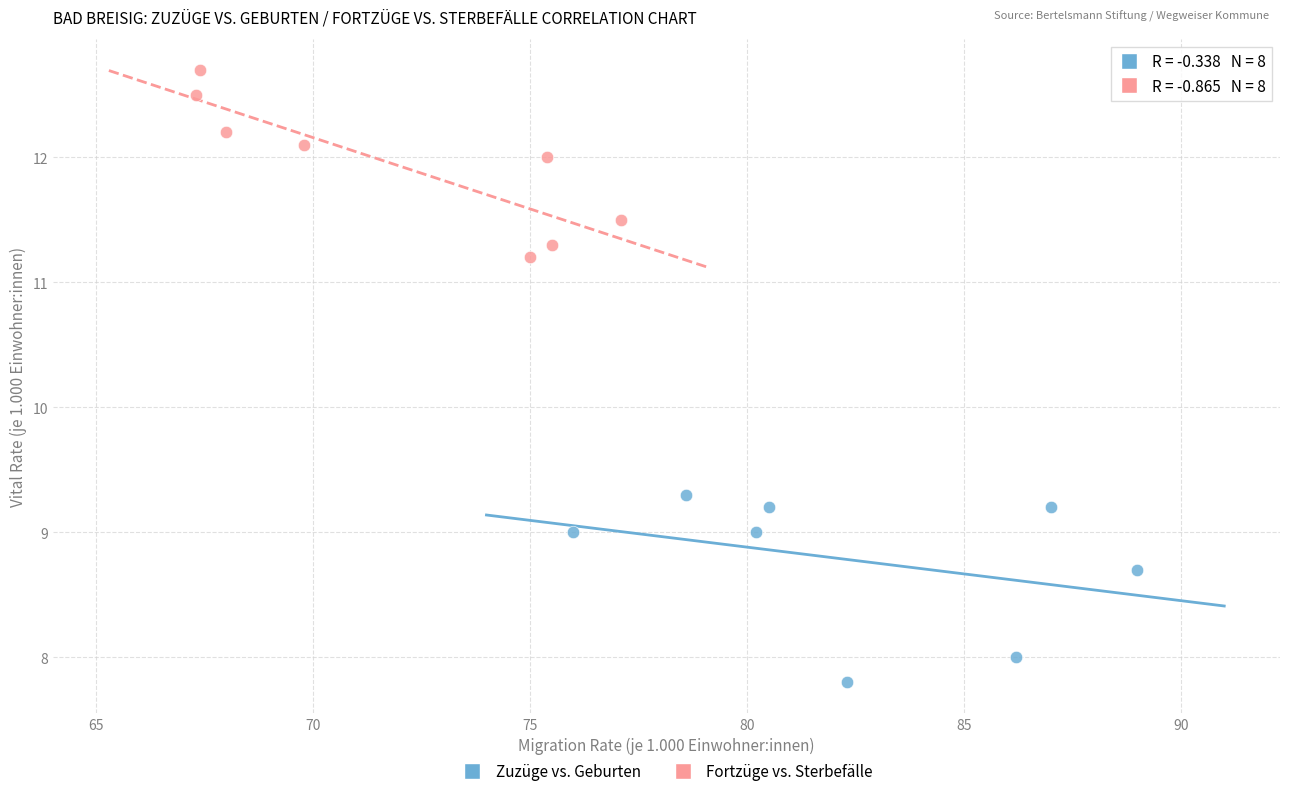

Which series reaches the maximum Y coordinate?

Fortzüge vs. Sterbefälle